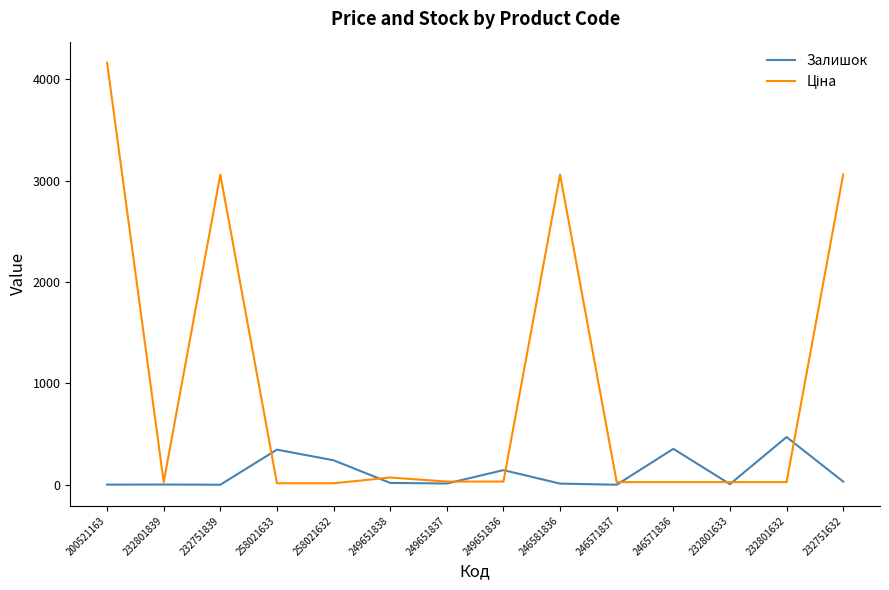

What is the maximum value for Залишок?

471.0